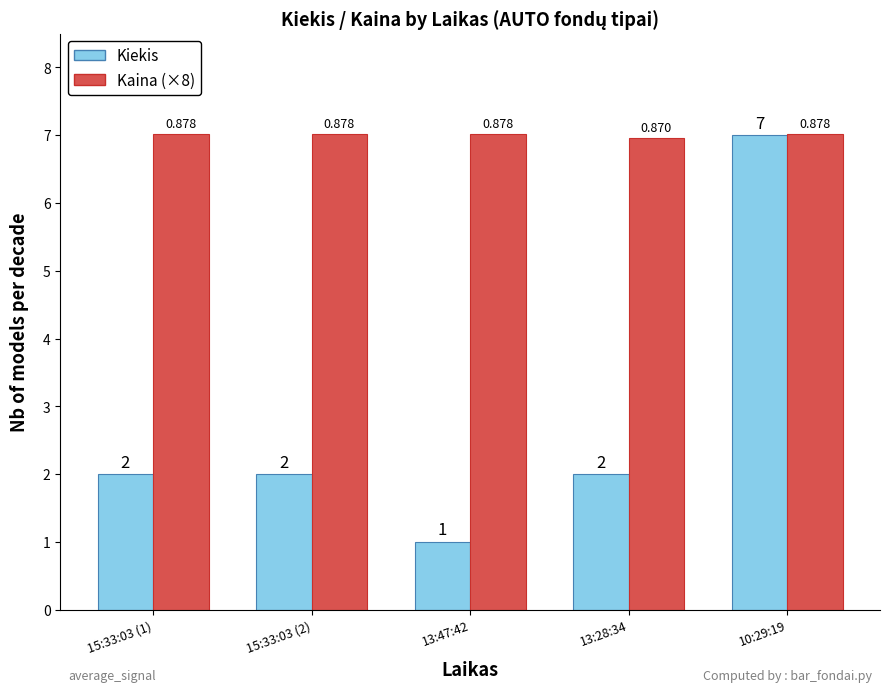

Count the number of data series in this chart.

2